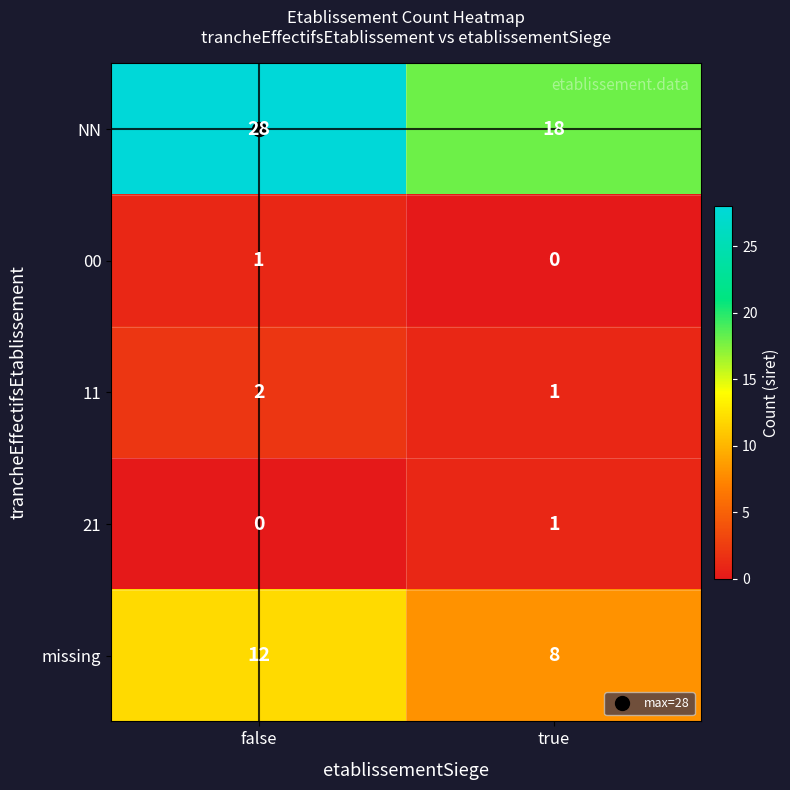

What is the spread (max minus min) of values at true?

18